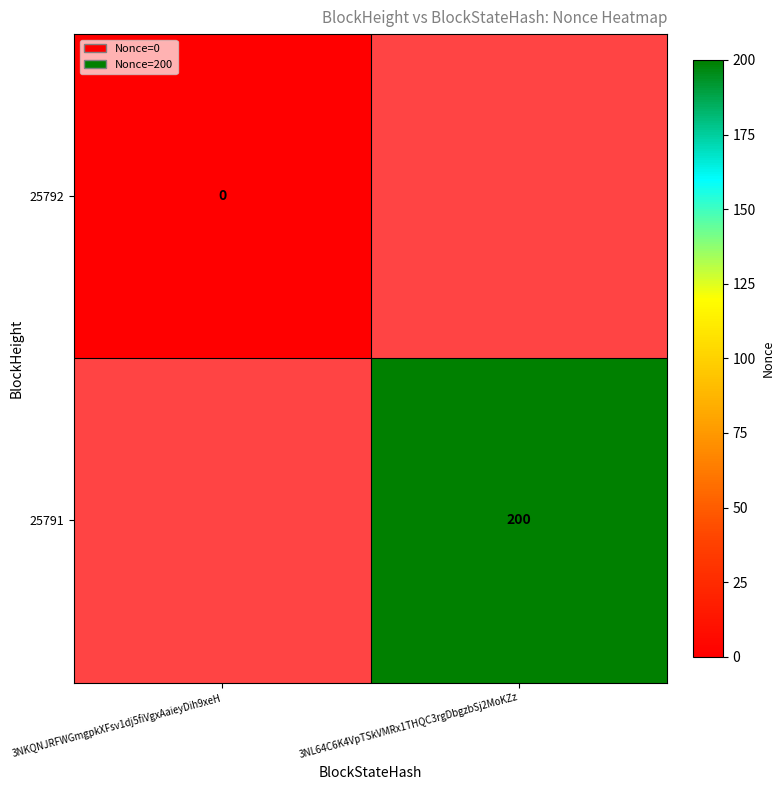

Count the number of categories in the chart.

2